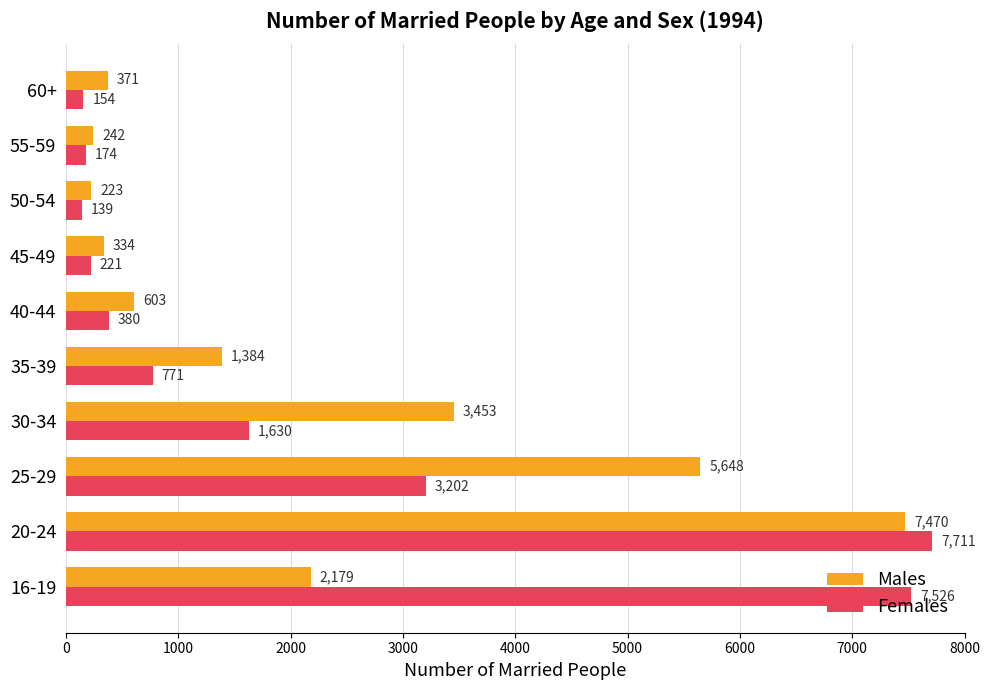

What is the highest value of the Females series?

7711